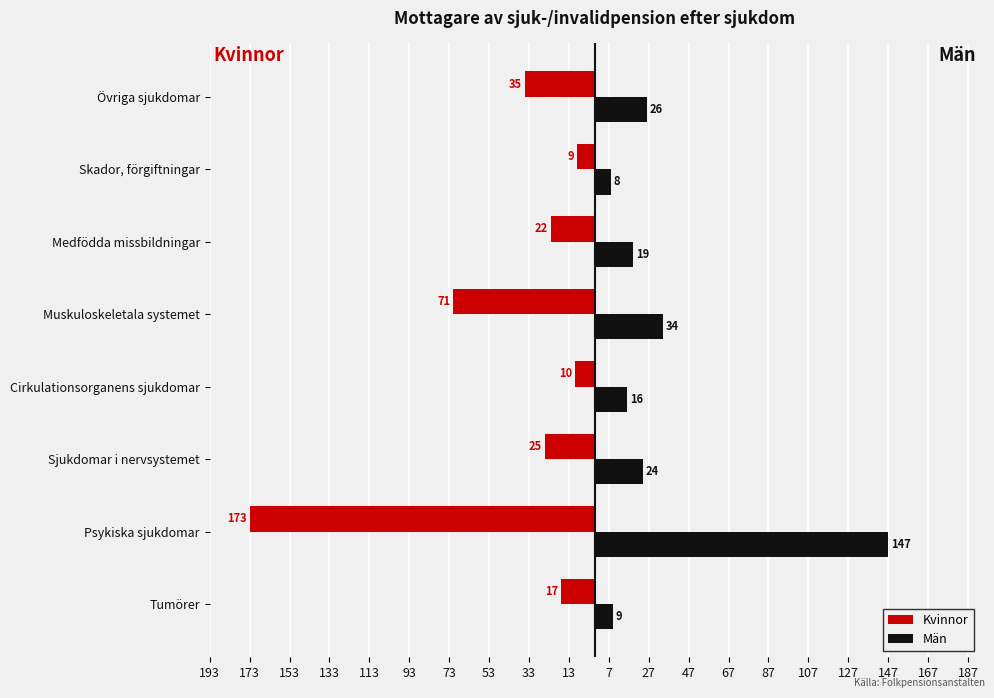

What are all the series names shown in the legend?

Kvinnor, Män